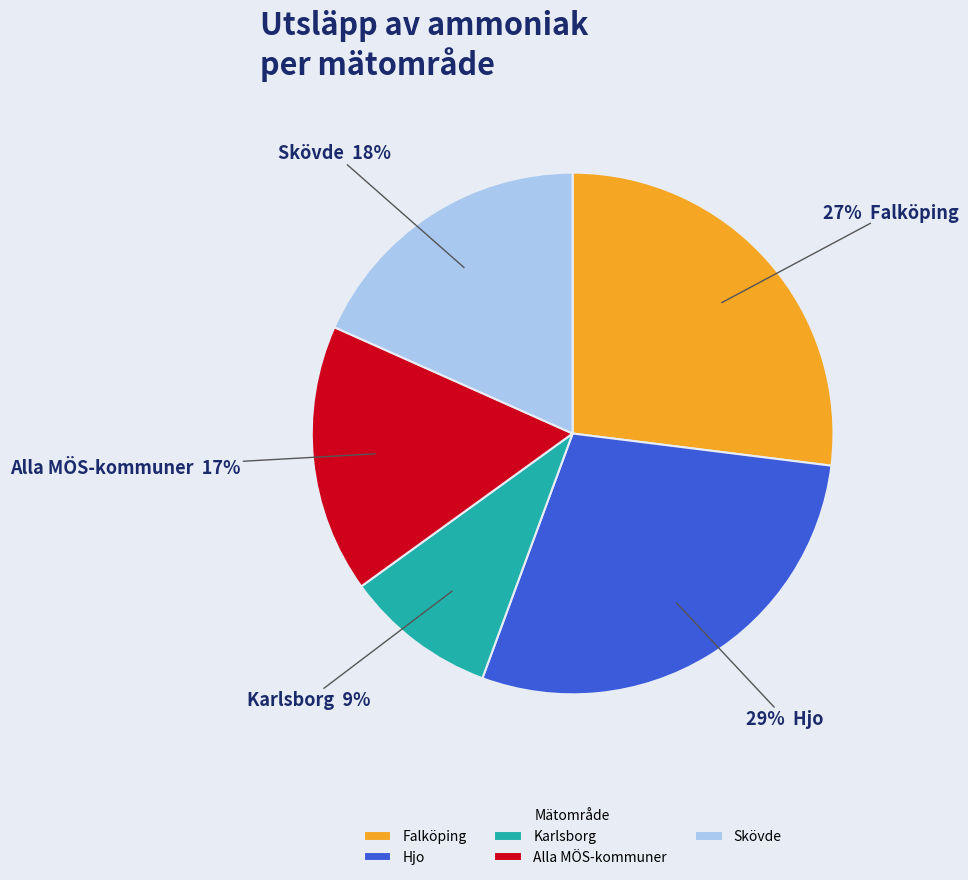

To the nearest percent, what portion does Karlsborg represent?

9%